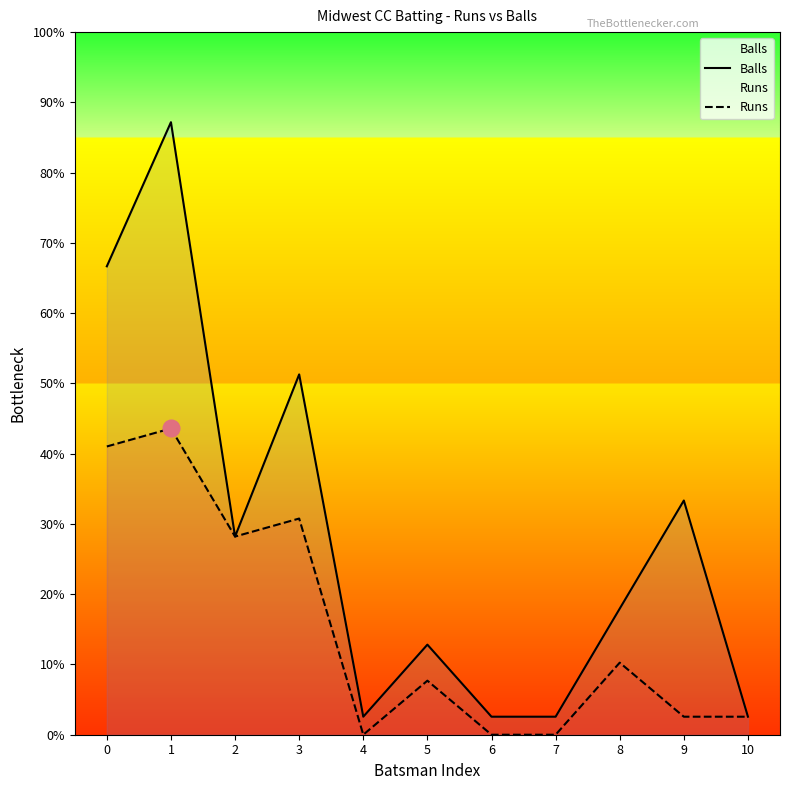

True or false: Balls has a value of 0 at 10.

False